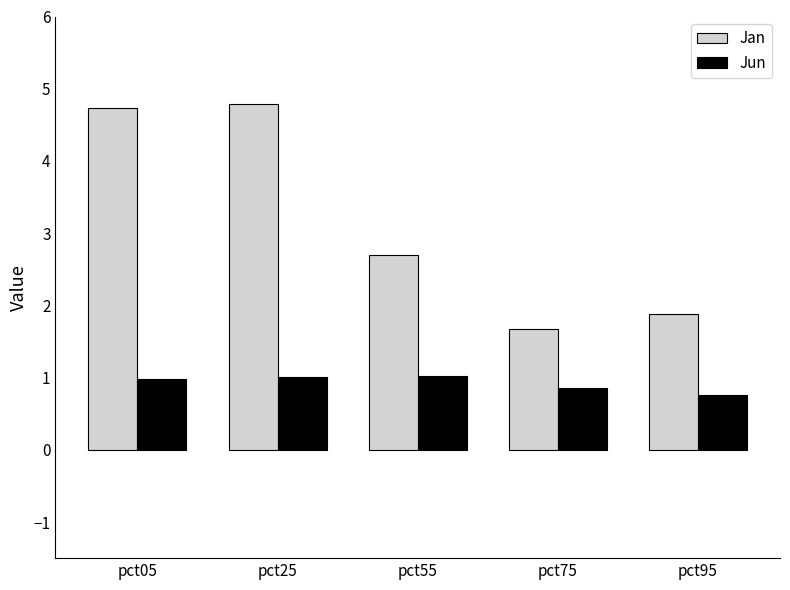

What is the value of the Jun bar at the 3rd from the left?

1.0